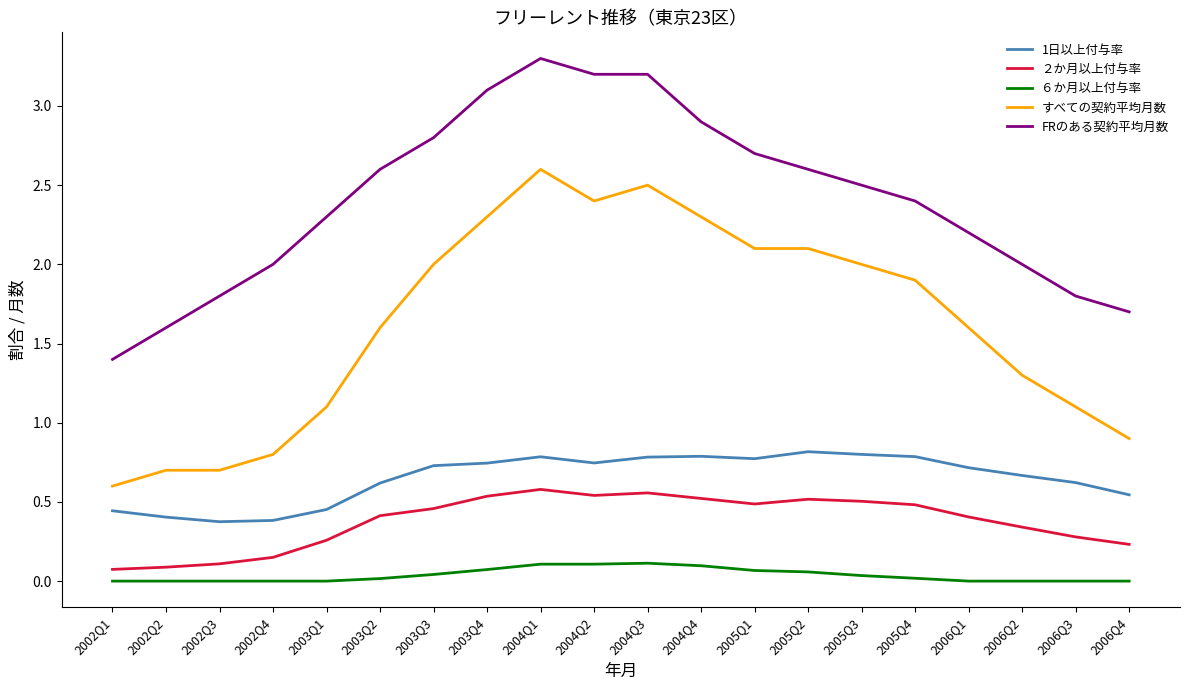

What position from the left is 2004Q4?

12